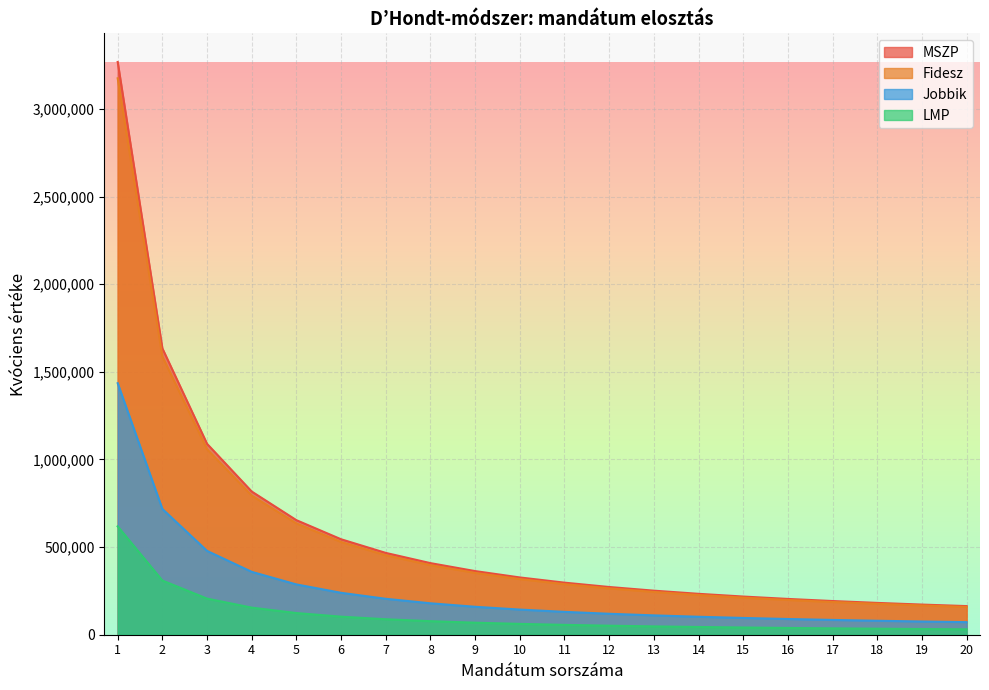

The MSZP series shows 374866.6 at 14. True or false?

False